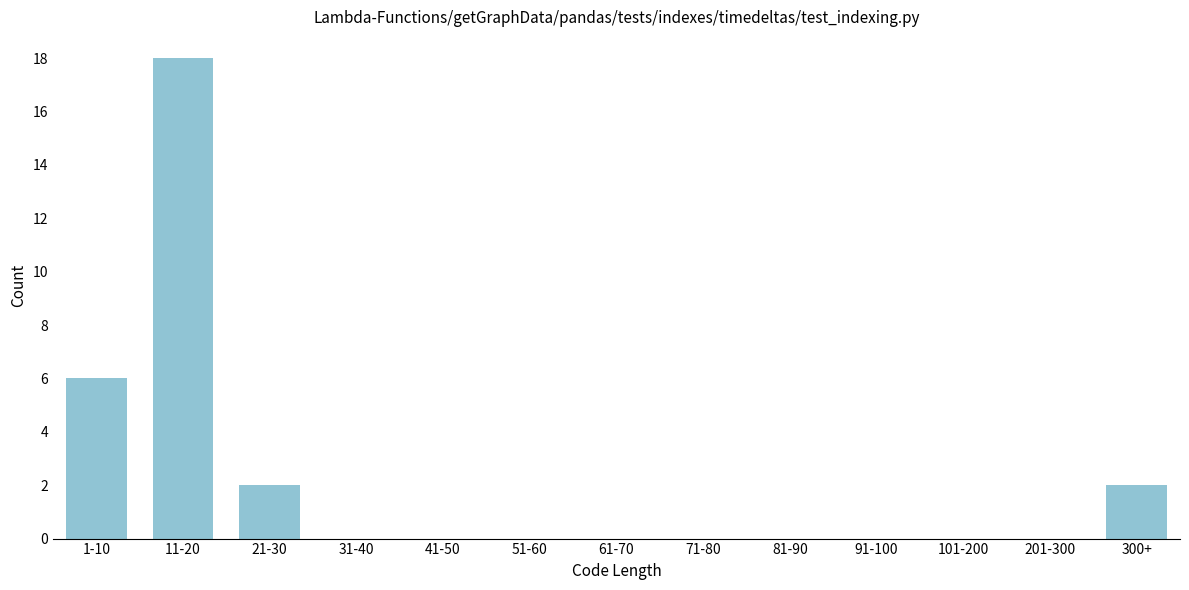

Reading left to right, transcribe all the data shown in this chart.

1-10=6	11-20=18	21-30=2	31-40=0	41-50=0	51-60=0	61-70=0	71-80=0	81-90=0	91-100=0	101-200=0	201-300=0	300+=2